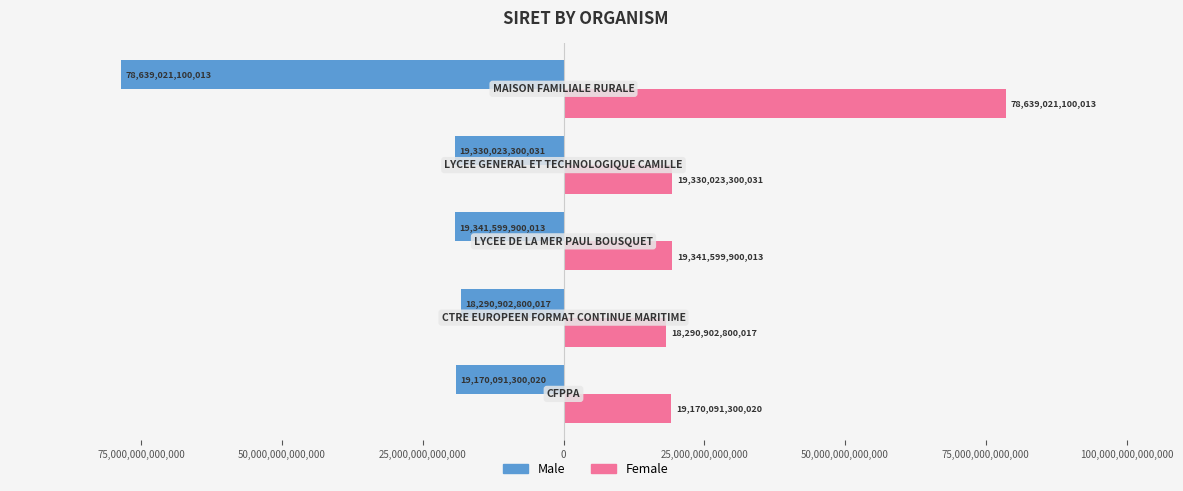

What is the greatest value displayed?

78639021100013